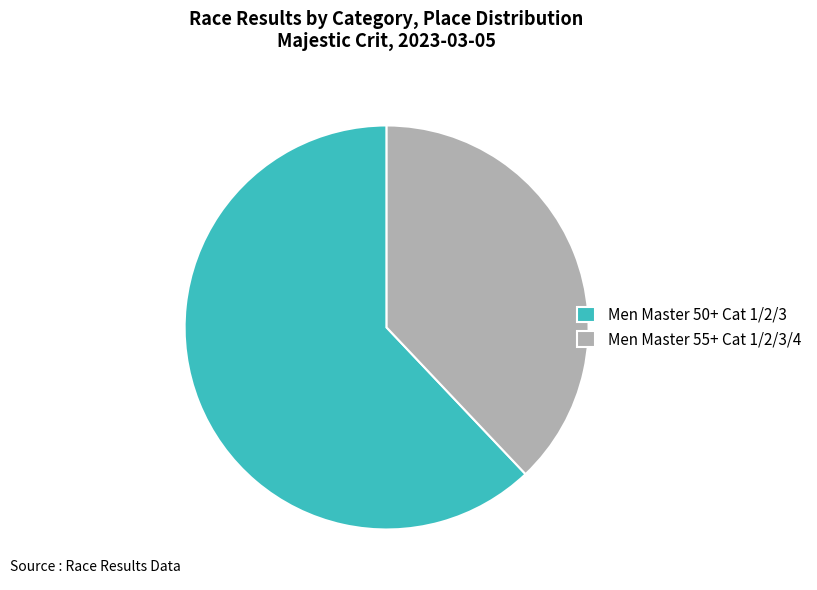

Rank the categories by value from highest to lowest.

Men Master 50+ Cat 1/2/3, Men Master 55+ Cat 1/2/3/4